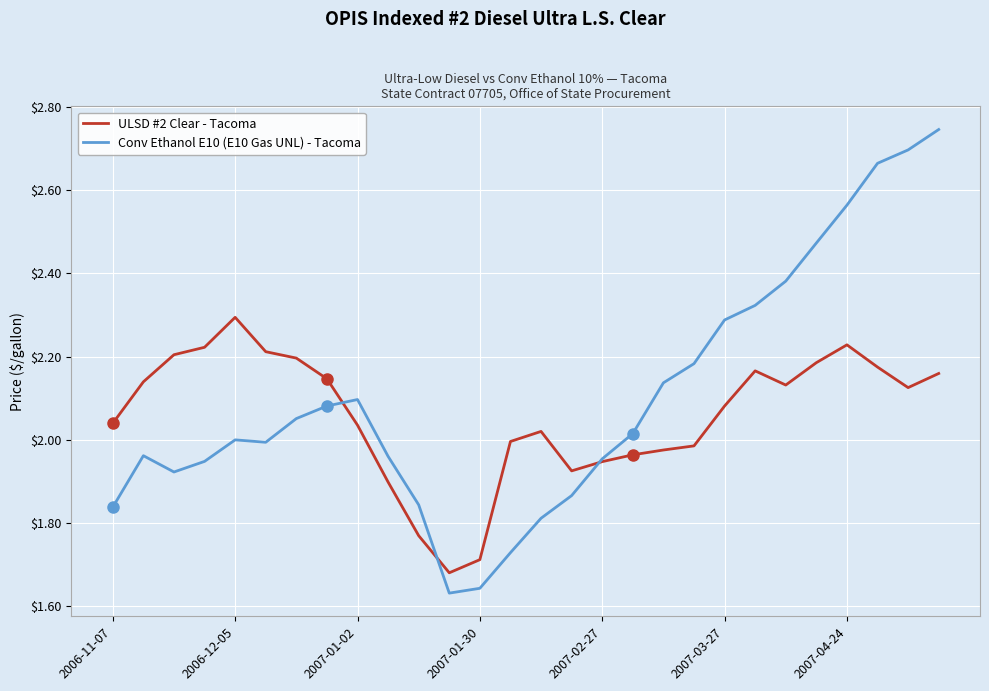

Rank the series by their average value, from lowest to highest.

ULSD #2 Clear - Tacoma, Conv Ethanol E10 (E10 Gas UNL) - Tacoma